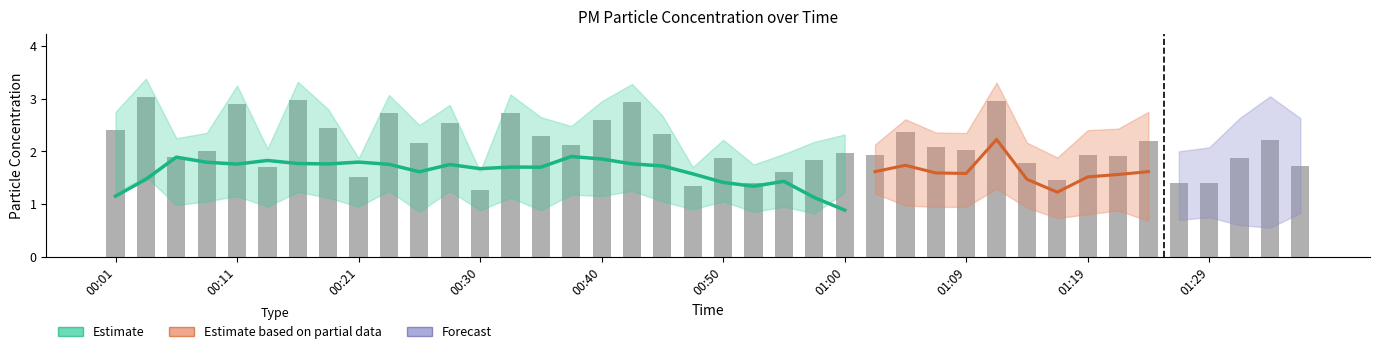

The value at 00:38 is 0.8. True or false?

False